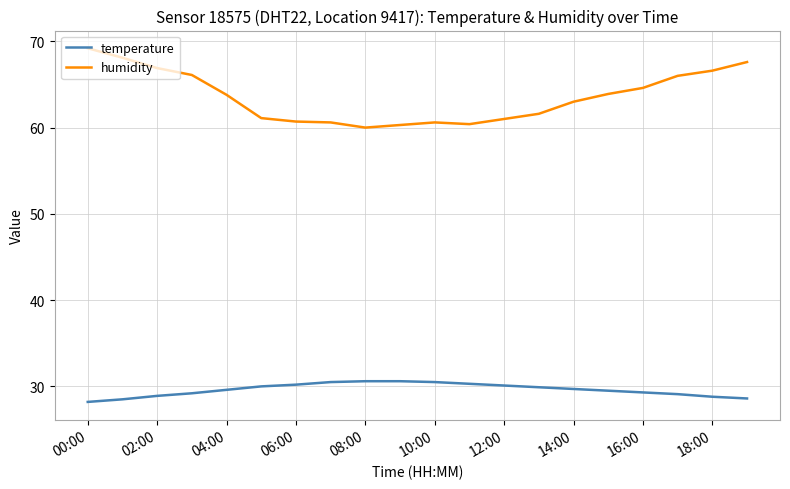

True or false: humidity and temperature cross at least once.

False